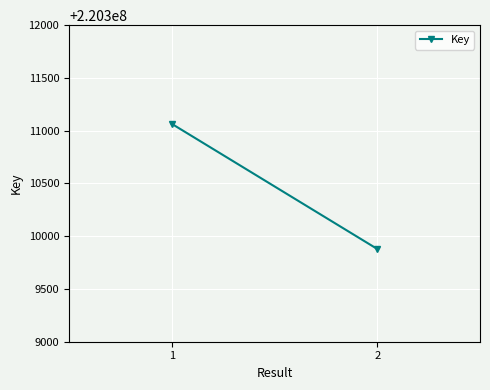

Reading left to right, list all the values displayed in this chart.

1=220311065	2=220309879